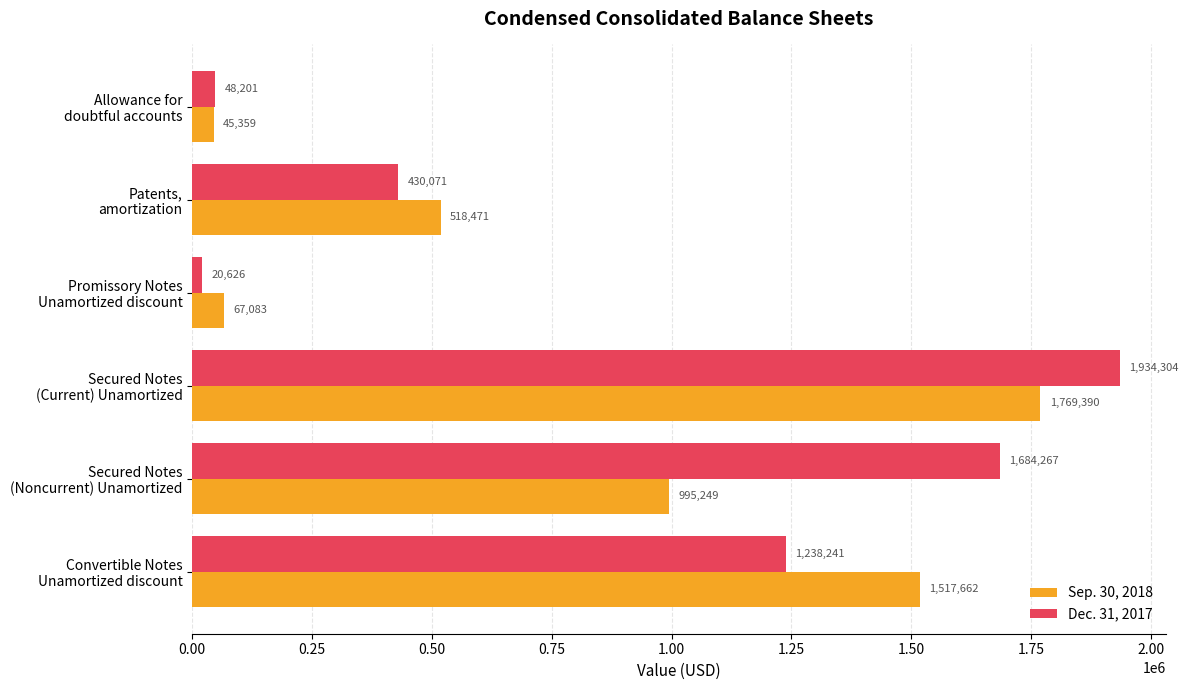

How many distinct data groups are displayed?

2